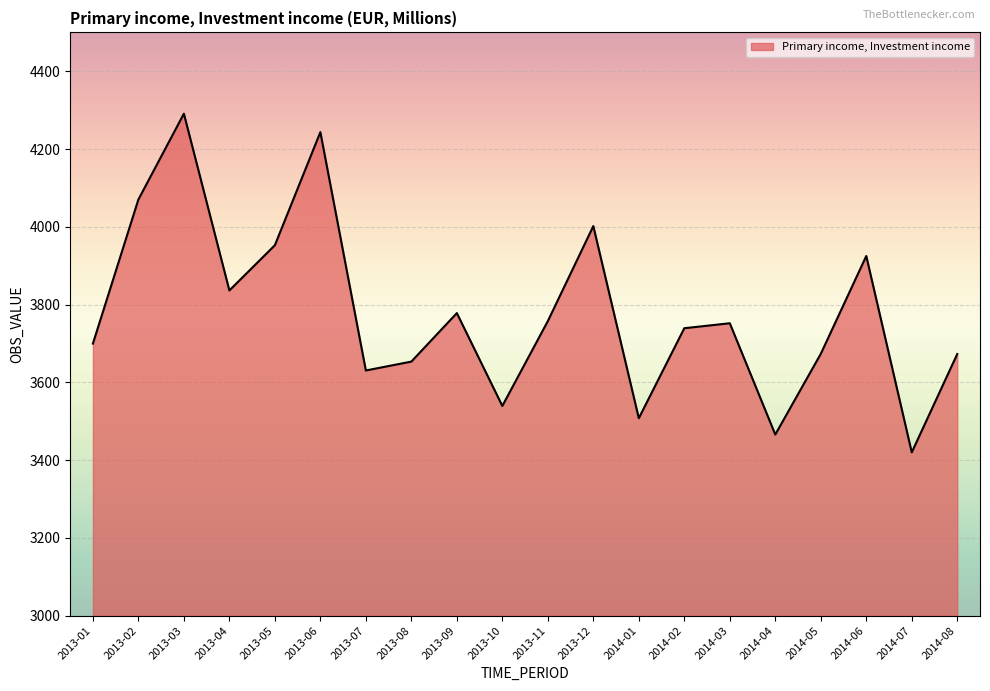

What is the difference between the values at 2013-06 and 2014-07?

823.5